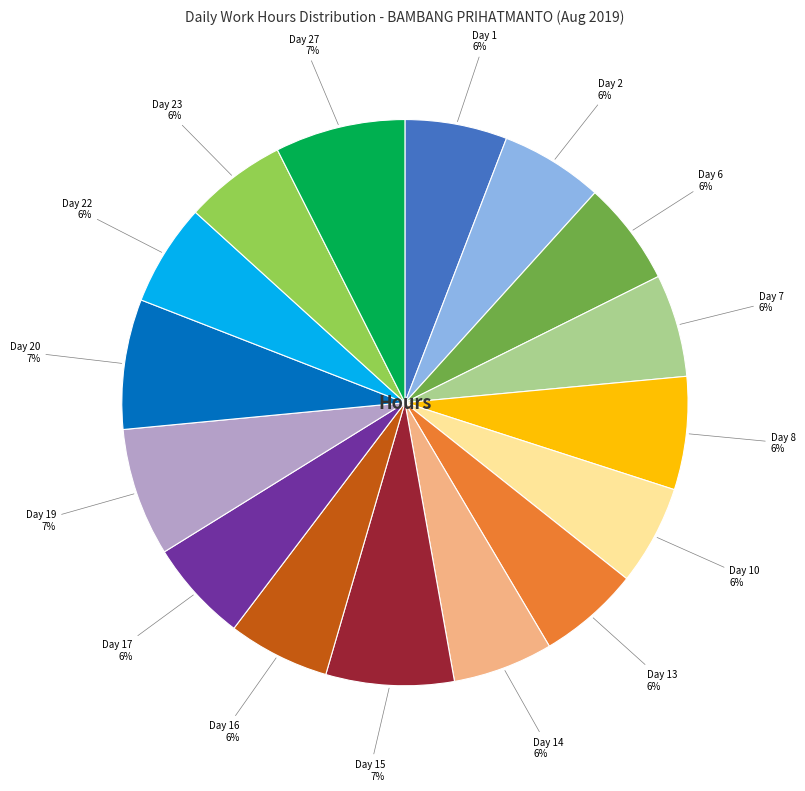

To the nearest percent, what is the combined percentage of Day 6 and Day 17?

12%